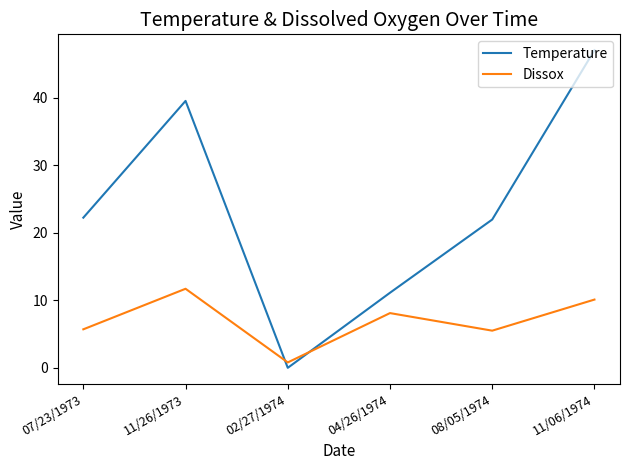

True or false: Dissox has more than 2 interior local peaks.

False